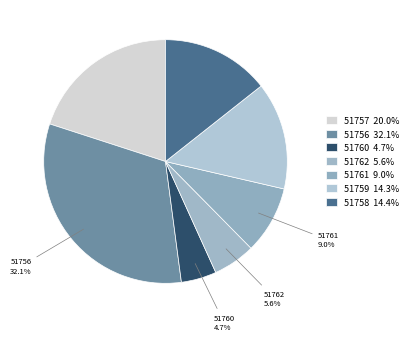

How many segments does this pie chart have?

7